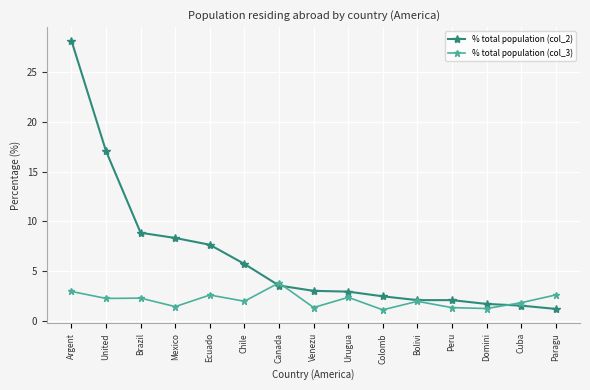

Is this an area chart (filled region under the line)?

No